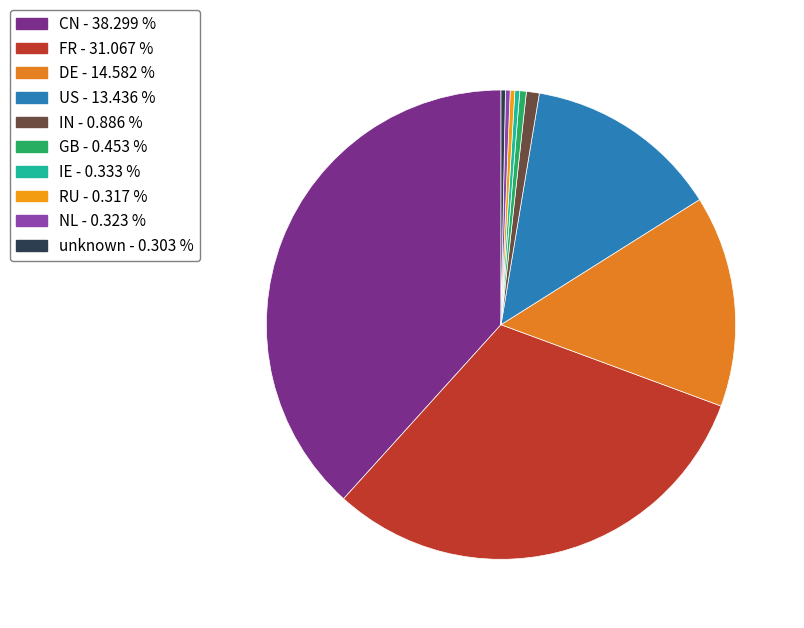

Is it true that GB is 14% of the pie?

False